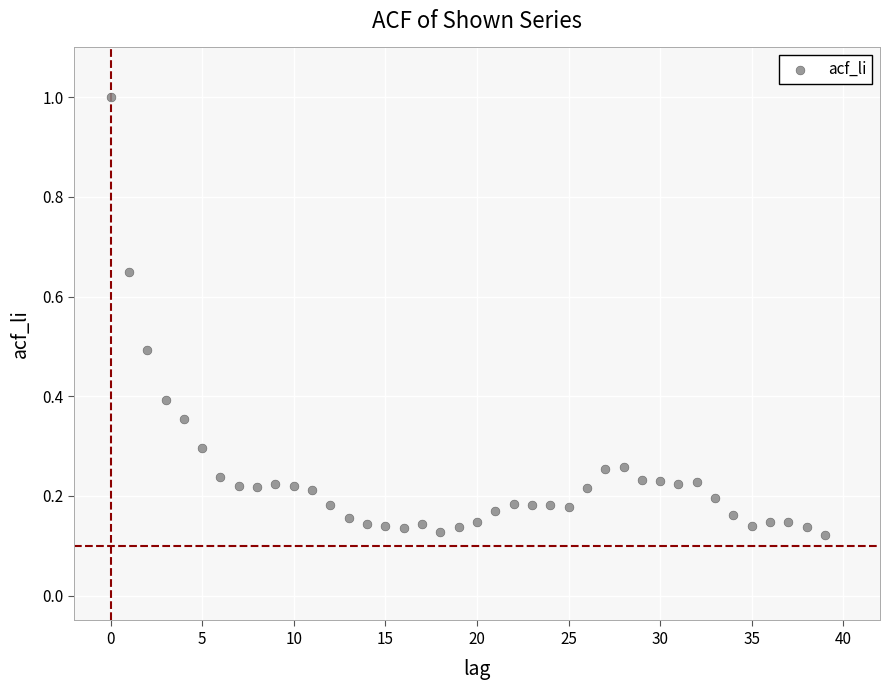

What is the range of Y values (max minus min)?

0.9